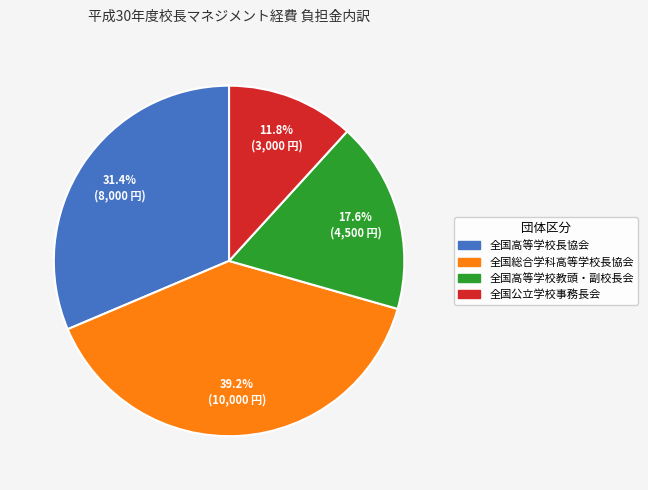

What is the largest slice in the pie chart?

全国総合学科高等学校長協会